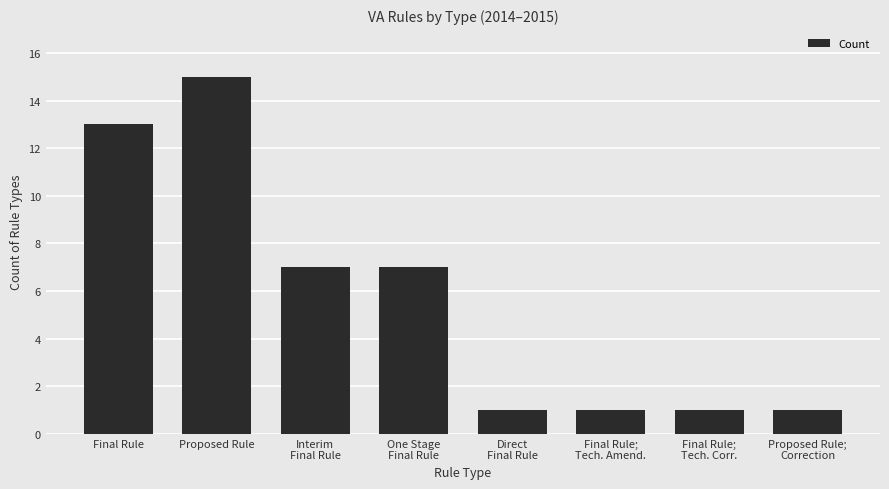

What is the approximate value at Proposed Rule;
Correction?

1